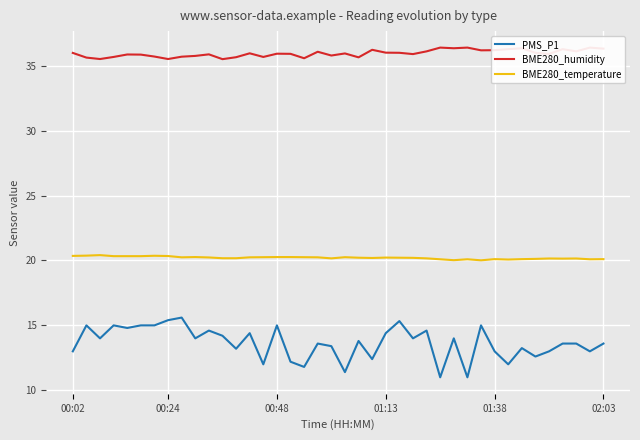

True or false: BME280_temperature and BME280_humidity intersect in this chart.

False